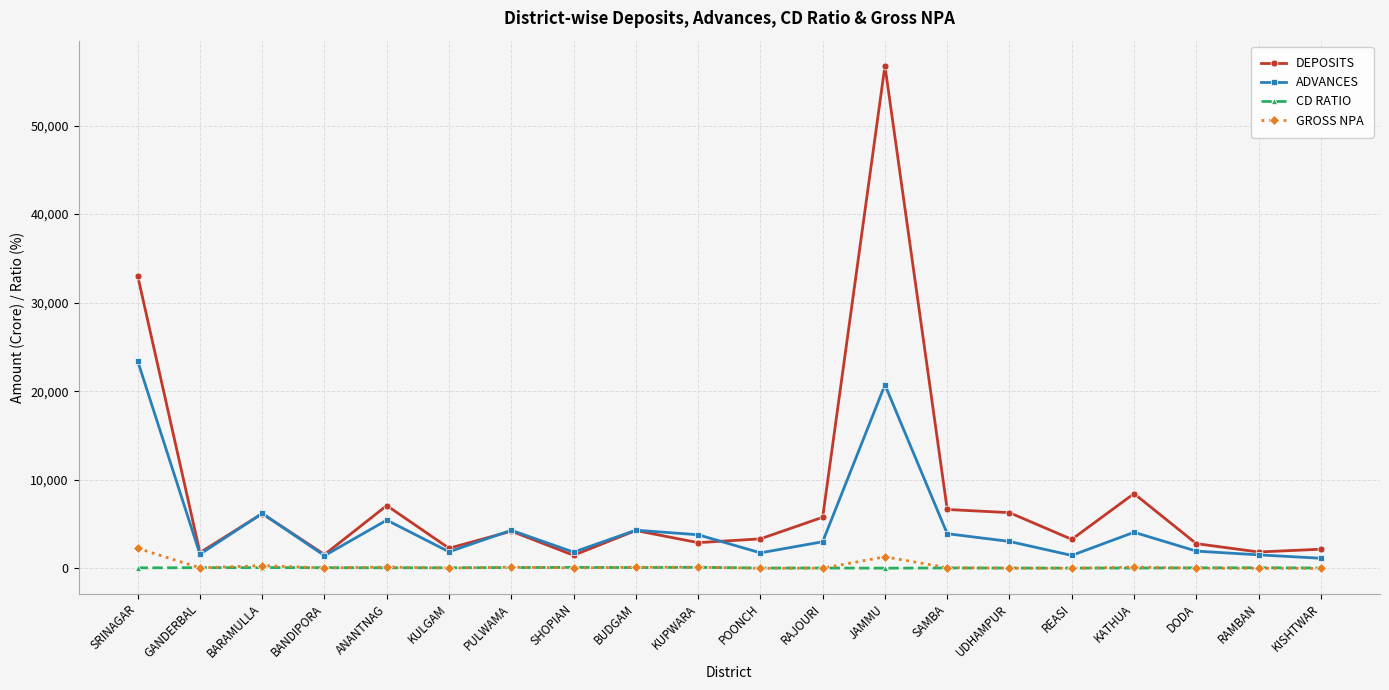

At which category is the sum across all series the highest?

JAMMU